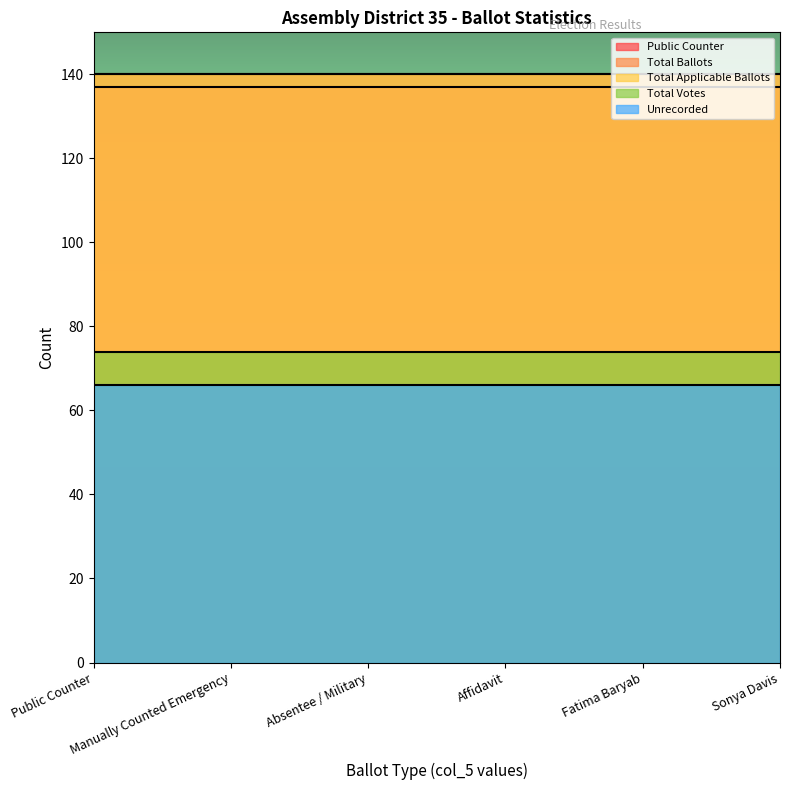

The value of Total Votes at Affidavit is 74. True or false?

True